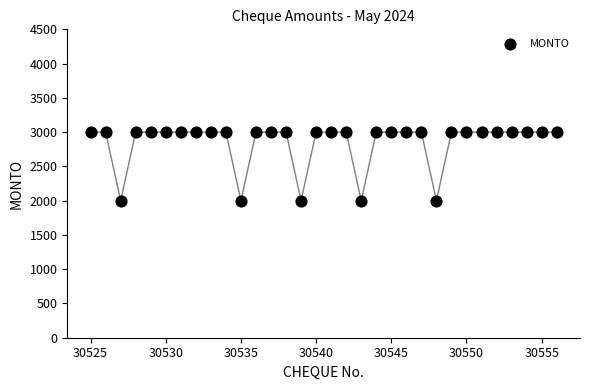

What is the range of X values (max minus min)?

31